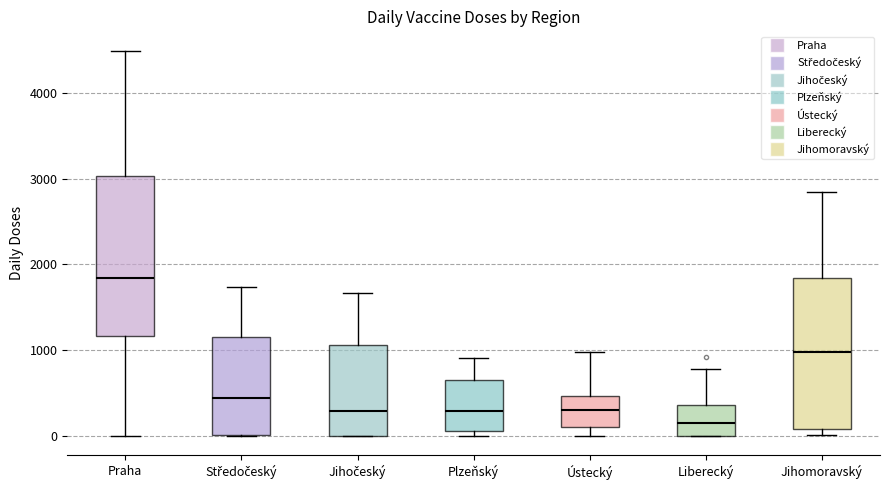

Which box has the highest median line?

Praha